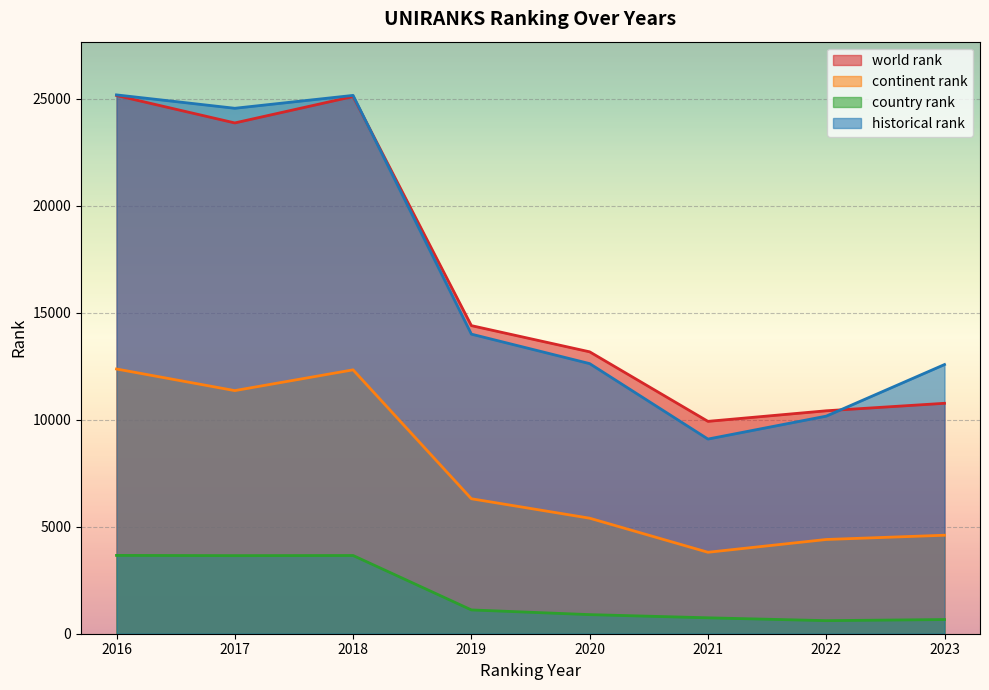

In country rank, how many points are lower than both neighbors (excluding endpoints)?

2